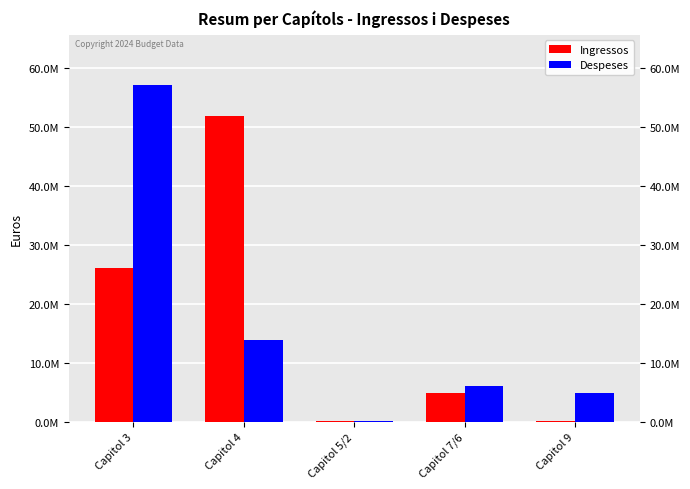

What is the maximum value for Ingressos?

51949139.7